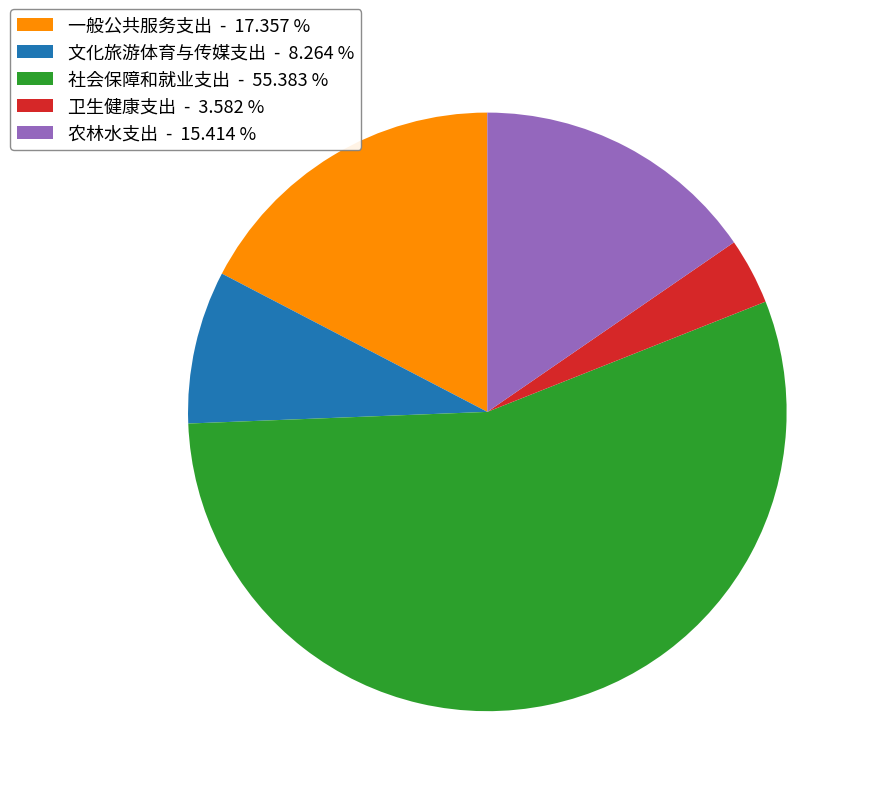

Count the number of slices in the pie.

5